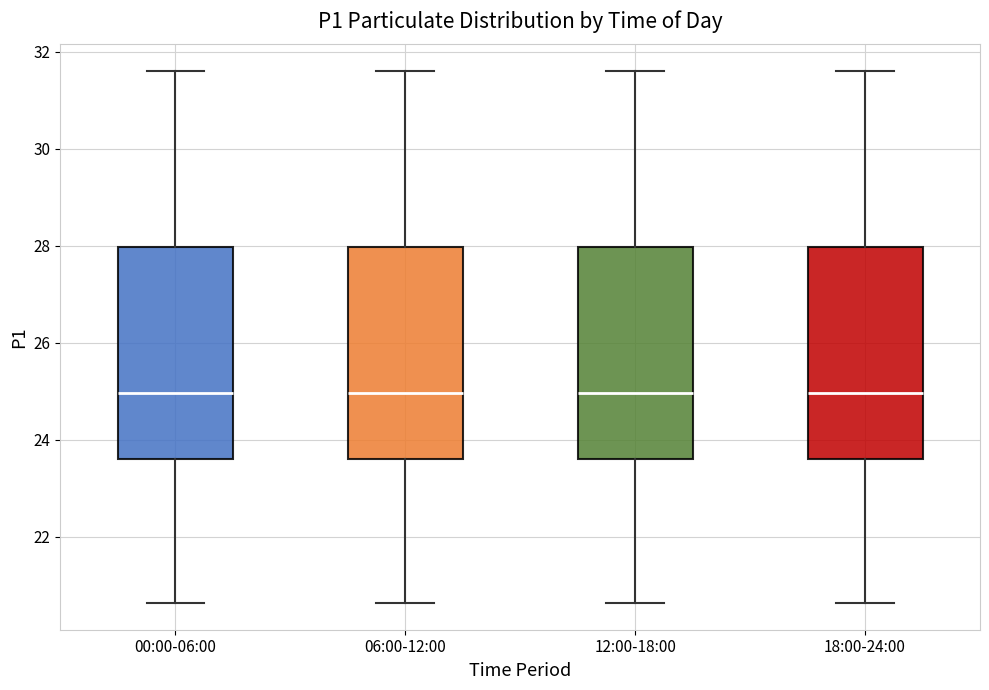

Where does the upper whisker of the box for 06:00-12:00 end on the y-axis? The values are not printed on the chart, so give them approximately, as read against the axis.

31.6